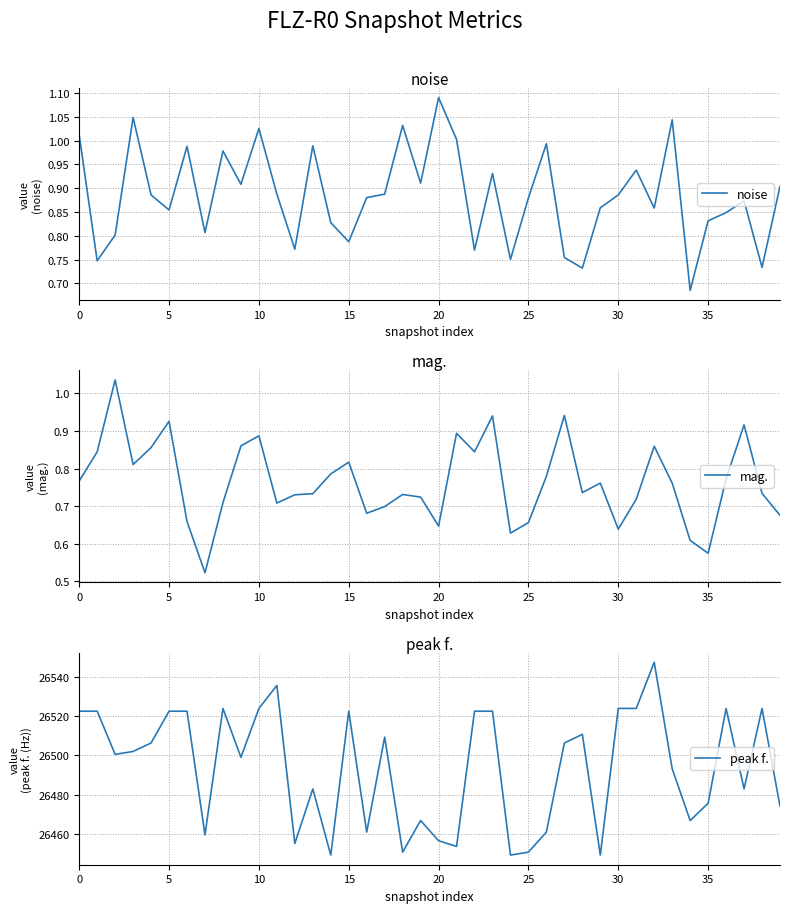

Reading left to right, list all the values displayed in this chart.

noise: 1.0	0.7	0.8	1.0	0.9	0.9	1.0	0.8	1.0	0.9	1.0	0.9	0.8	1.0	0.8	0.8	0.9	0.9	1.0	0.9	1.1	1.0	0.8	0.9	0.8	0.9	1.0	0.8	0.7	0.9	0.9	0.9	0.9	1.0	0.7	0.8	0.8	0.9	0.7	0.9
mag.: 0.8	0.8	1.0	0.8	0.9	0.9	0.7	0.5	0.7	0.9	0.9	0.7	0.7	0.7	0.8	0.8	0.7	0.7	0.7	0.7	0.6	0.9	0.8	0.9	0.6	0.7	0.8	0.9	0.7	0.8	0.6	0.7	0.9	0.8	0.6	0.6	0.8	0.9	0.7	0.7
peak f.: 26522.5	26522.5	26500.5	26502.0	26506.3	26522.5	26522.5	26459.5	26523.9	26499.0	26523.9	26535.6	26455.1	26482.9	26449.2	26522.5	26460.9	26509.3	26450.7	26466.8	26456.5	26453.6	26522.5	26522.5	26449.2	26450.7	26460.9	26506.3	26510.7	26449.2	26523.9	26523.9	26547.4	26493.2	26466.8	26475.6	26523.9	26482.9	26523.9	26474.1